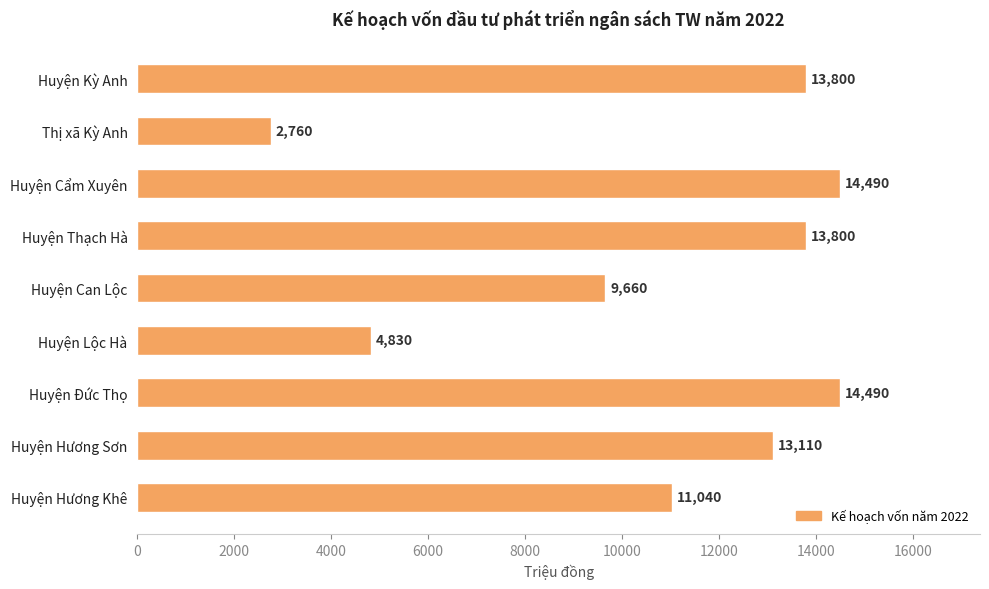

What is the smallest value displayed?

2760